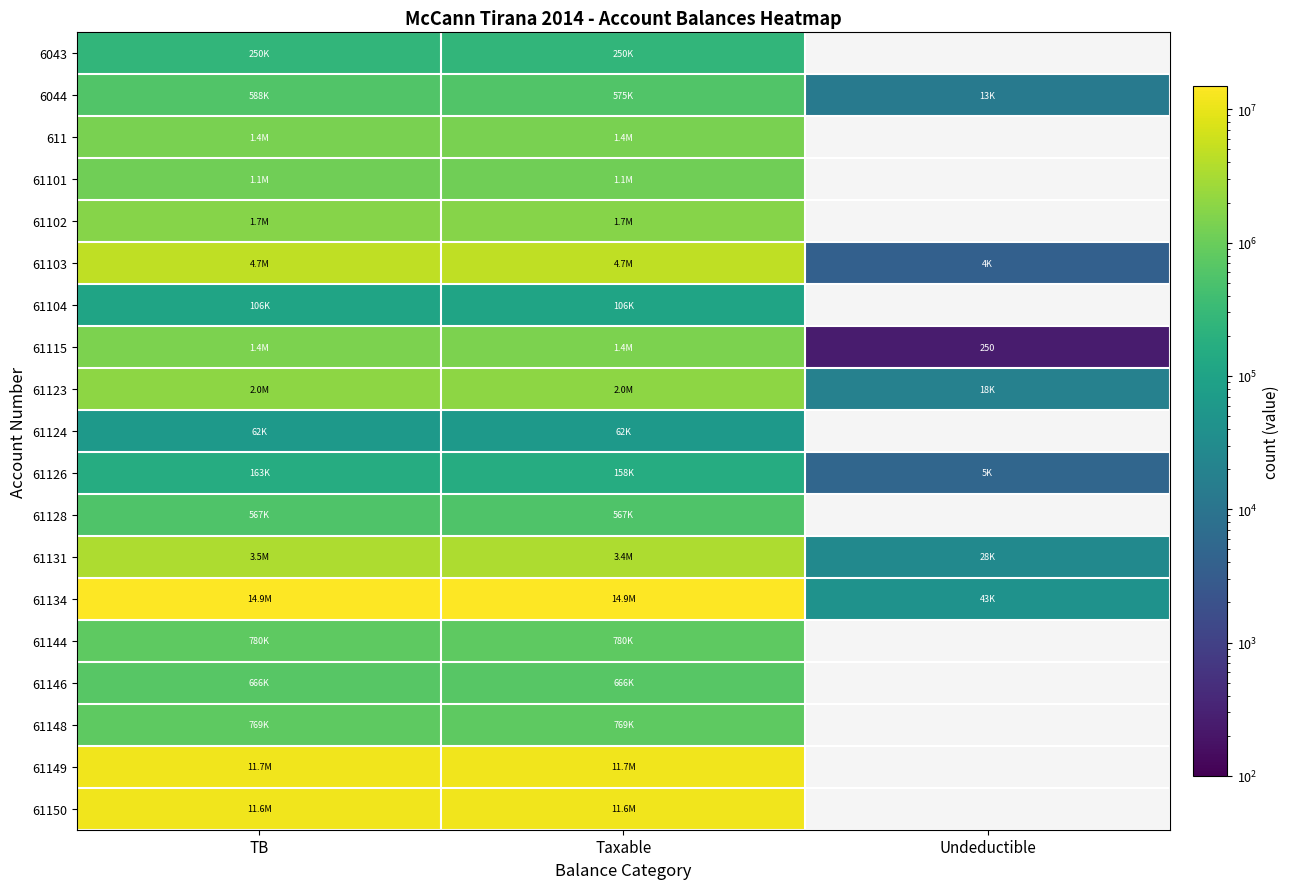

List the labels in order of 61103 value, largest first.

TB, Taxable, Undeductible